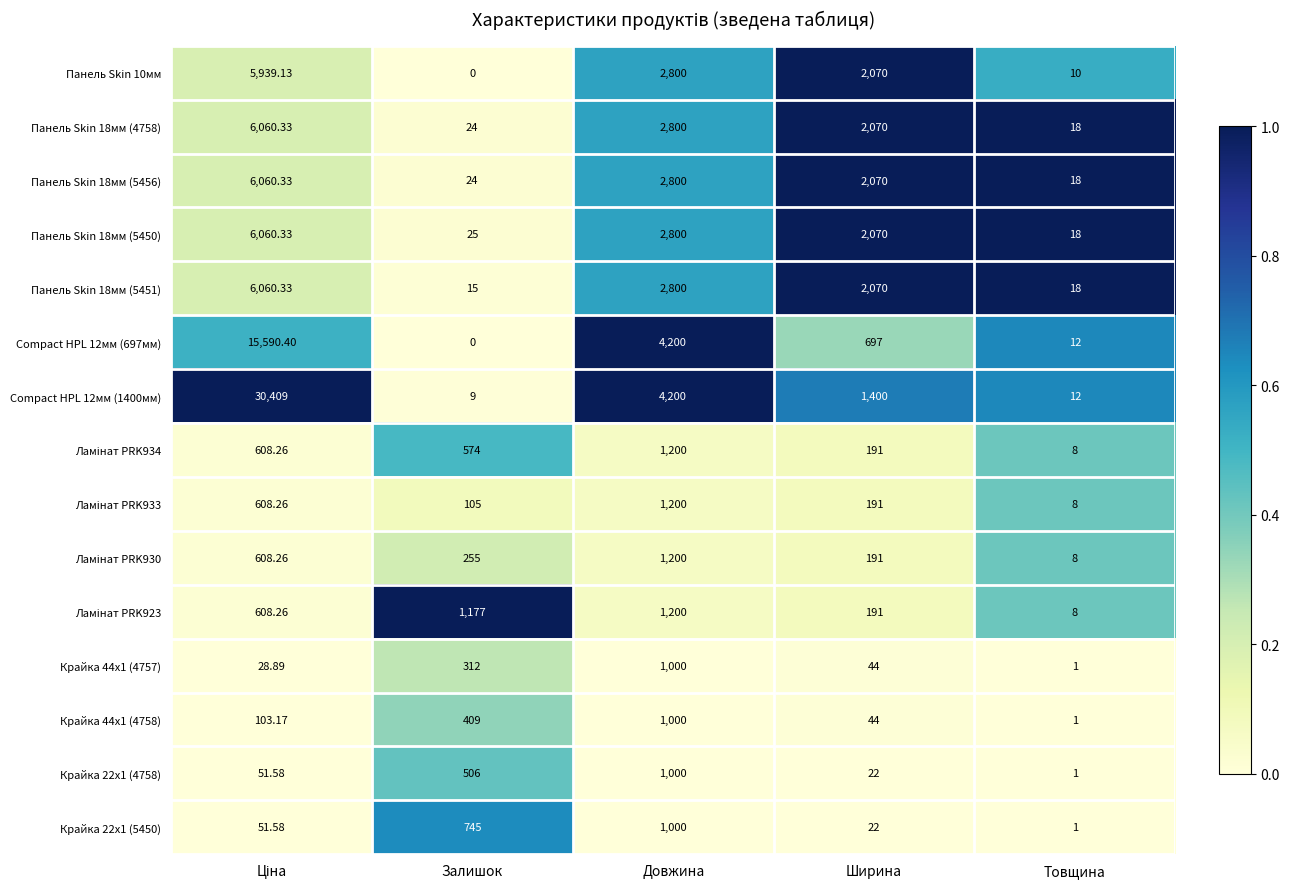

Which category has the lowest value in the Панель Skin 10мм series?

Залишок